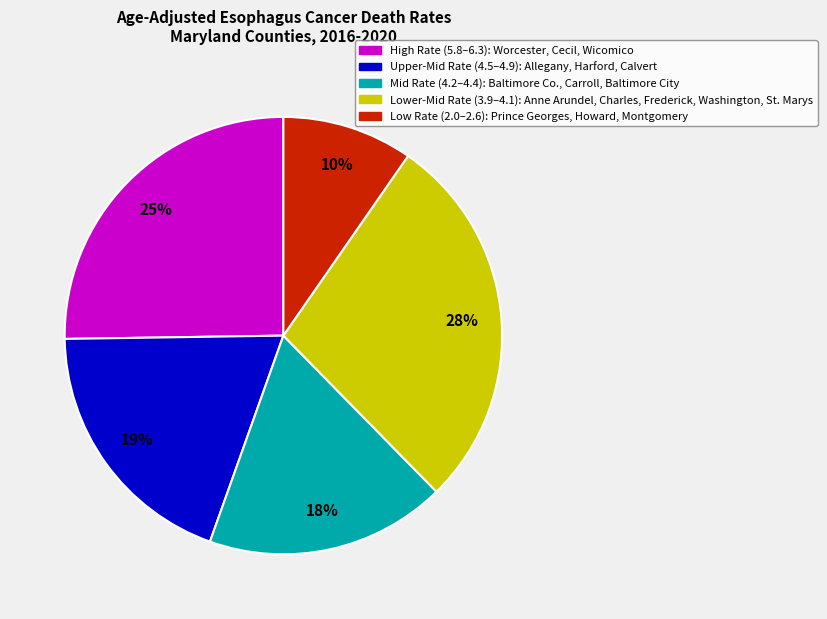

The High Rate (5.8–6.3): Worcester, Cecil, Wicomico slice represents 12% of the pie. True or false?

False